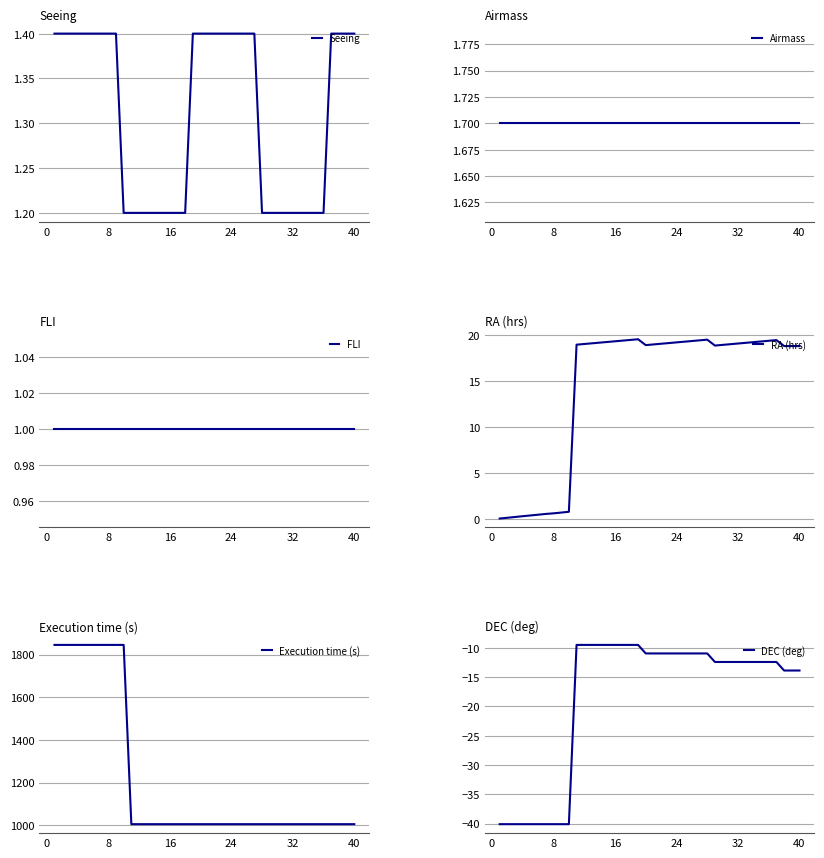

At how many categories does at least one series exceed 1797?

10